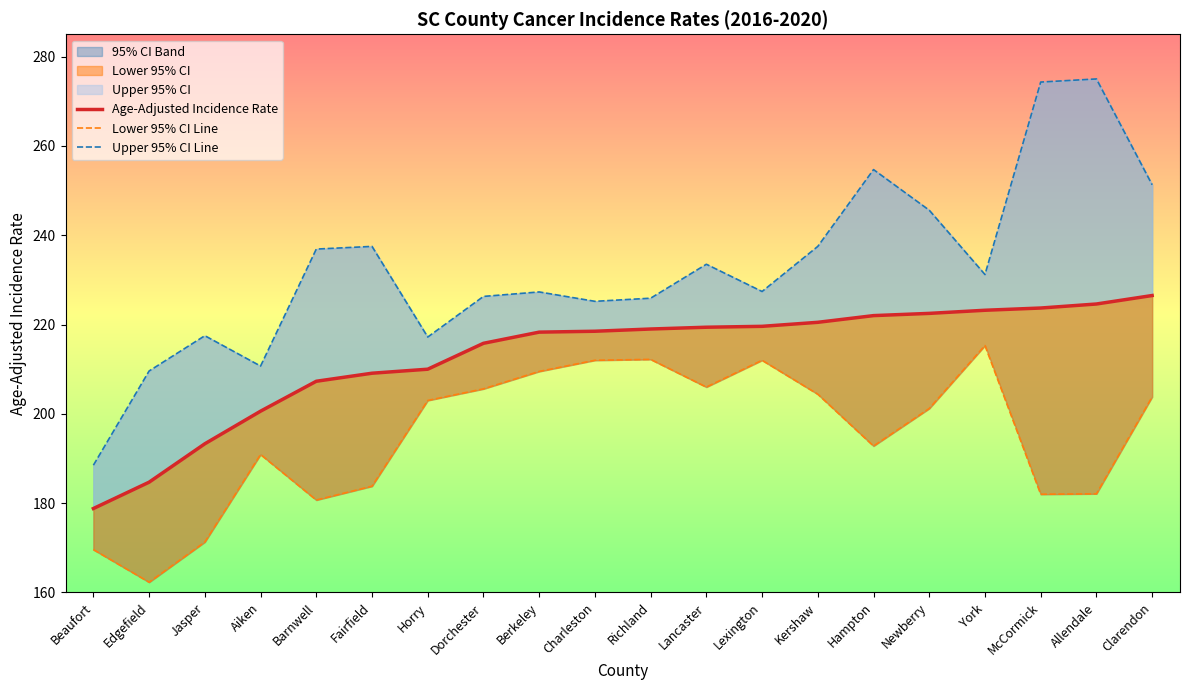

At which label does Upper 95% CI Line first exceed 231?

Barnwell